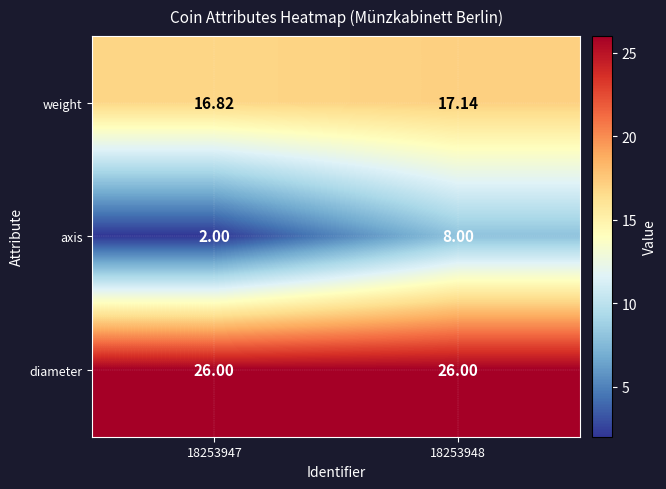

Is the value of axis at 18253947 greater than the value of weight at 18253947?

No